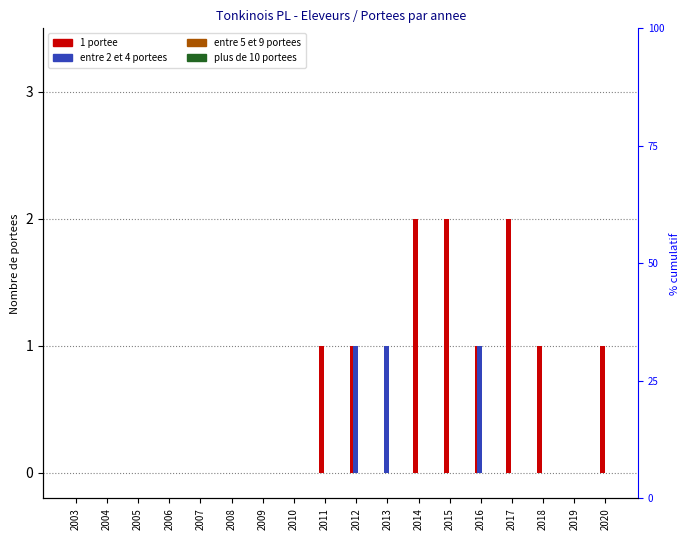

The value of 1 portee at 2011 is 2. True or false?

False